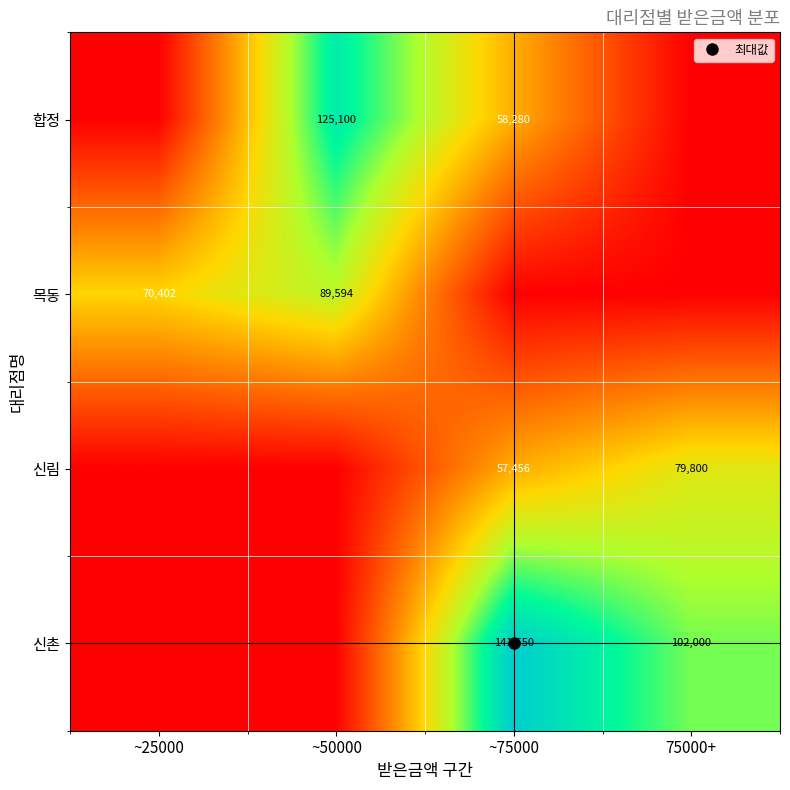

Rank the series by their maximum value, from highest to lowest.

신촌, 합정, 목동, 신림